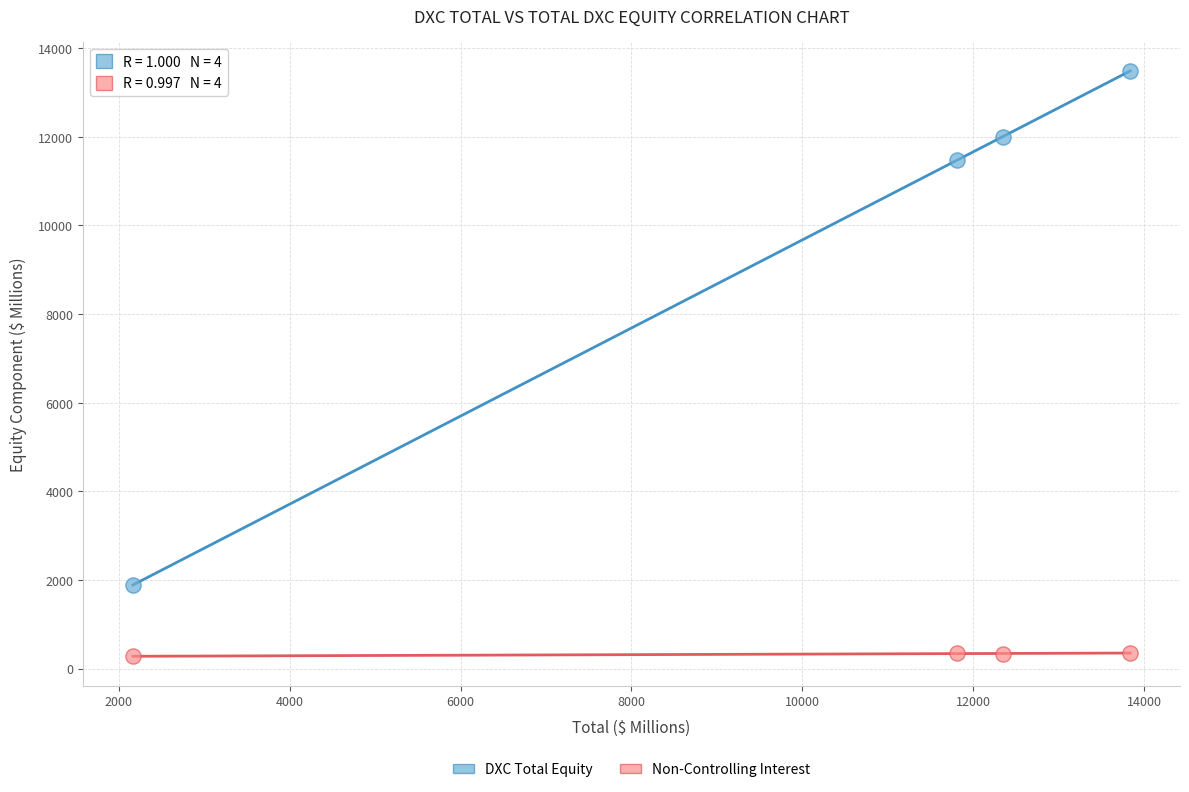

In the DXC Total Equity series, what Y value is closest to 7687?

11472